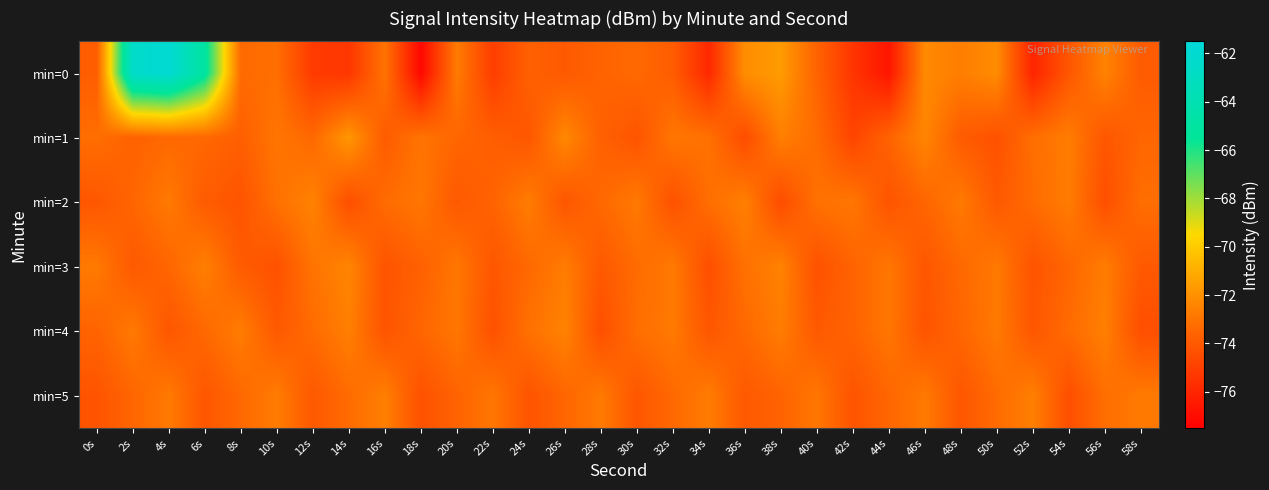

Reading left to right, extract all data points from this chart.

min=0: 0s=-73.8	2s=-62.4	4s=-61.9	6s=-65.0	8s=-73.3	10s=-73.2	12s=-75.2	14s=-75.4	16s=-73.0	18s=-77.2	20s=-72.7	22s=-75.1	24s=-73.7	26s=-74.0	28s=-73.6	30s=-73.4	32s=-73.9	34s=-75.9	36s=-72.1	38s=-71.6	40s=-73.6	42s=-75.4	44s=-76.7	46s=-72.2	48s=-72.7	50s=-72.2	52s=-76.1	54s=-74.1	56s=-72.5	58s=-73.9
min=1: 0s=-73.2	2s=-73.6	4s=-73.4	6s=-73.5	8s=-73.8	10s=-72.9	12s=-73.4	14s=-71.8	16s=-73.9	18s=-73.0	20s=-73.5	22s=-73.8	24s=-74.1	26s=-72.3	28s=-73.7	30s=-74.2	32s=-72.9	34s=-73.1	36s=-74.5	38s=-72.6	40s=-73.3	42s=-74.8	44s=-73.6	46s=-72.4	48s=-73.9	50s=-74.3	52s=-73.2	54s=-72.7	56s=-74.1	58s=-73.5
min=2: 0s=-74.1	2s=-73.5	4s=-72.8	6s=-73.9	8s=-74.2	10s=-73.1	12s=-72.5	14s=-74.4	16s=-73.3	18s=-72.9	20s=-74.0	22s=-73.6	24s=-72.7	26s=-74.1	28s=-73.4	30s=-72.8	32s=-74.3	34s=-73.2	36s=-72.6	38s=-74.5	40s=-73.1	42s=-72.9	44s=-74.2	46s=-73.5	48s=-72.8	50s=-74.0	52s=-73.3	54s=-72.7	56s=-74.4	58s=-73.2
min=3: 0s=-72.8	2s=-74.0	4s=-73.5	6s=-72.6	8s=-73.9	10s=-74.3	12s=-73.0	14s=-72.4	16s=-74.2	18s=-73.7	20s=-72.9	22s=-74.1	24s=-73.4	26s=-72.7	28s=-74.0	30s=-73.3	32s=-72.8	34s=-74.4	36s=-73.1	38s=-72.5	40s=-74.3	42s=-73.6	44s=-72.9	46s=-74.1	48s=-73.4	50s=-72.8	52s=-74.2	54s=-73.5	56s=-72.7	58s=-74.0
min=4: 0s=-73.6	2s=-72.8	4s=-74.1	6s=-73.4	8s=-72.7	10s=-74.0	12s=-73.3	14s=-72.6	16s=-74.2	18s=-73.5	20s=-72.9	22s=-74.3	24s=-73.1	26s=-72.5	28s=-74.4	30s=-73.2	32s=-72.8	34s=-74.1	36s=-73.4	38s=-72.7	40s=-74.0	42s=-73.6	44s=-72.9	46s=-74.2	48s=-73.5	50s=-72.8	52s=-74.1	54s=-73.3	56s=-72.6	58s=-74.4
min=5: 0s=-74.2	2s=-73.5	4s=-72.8	6s=-74.1	8s=-73.4	10s=-72.7	12s=-74.0	14s=-73.3	16s=-72.6	18s=-74.3	20s=-73.6	22s=-72.9	24s=-74.2	26s=-73.5	28s=-72.8	30s=-74.1	32s=-73.4	34s=-72.7	36s=-74.0	38s=-73.6	40s=-72.9	42s=-74.2	44s=-73.5	46s=-72.8	48s=-74.1	50s=-73.3	52s=-72.6	54s=-74.4	56s=-73.2	58s=-72.8